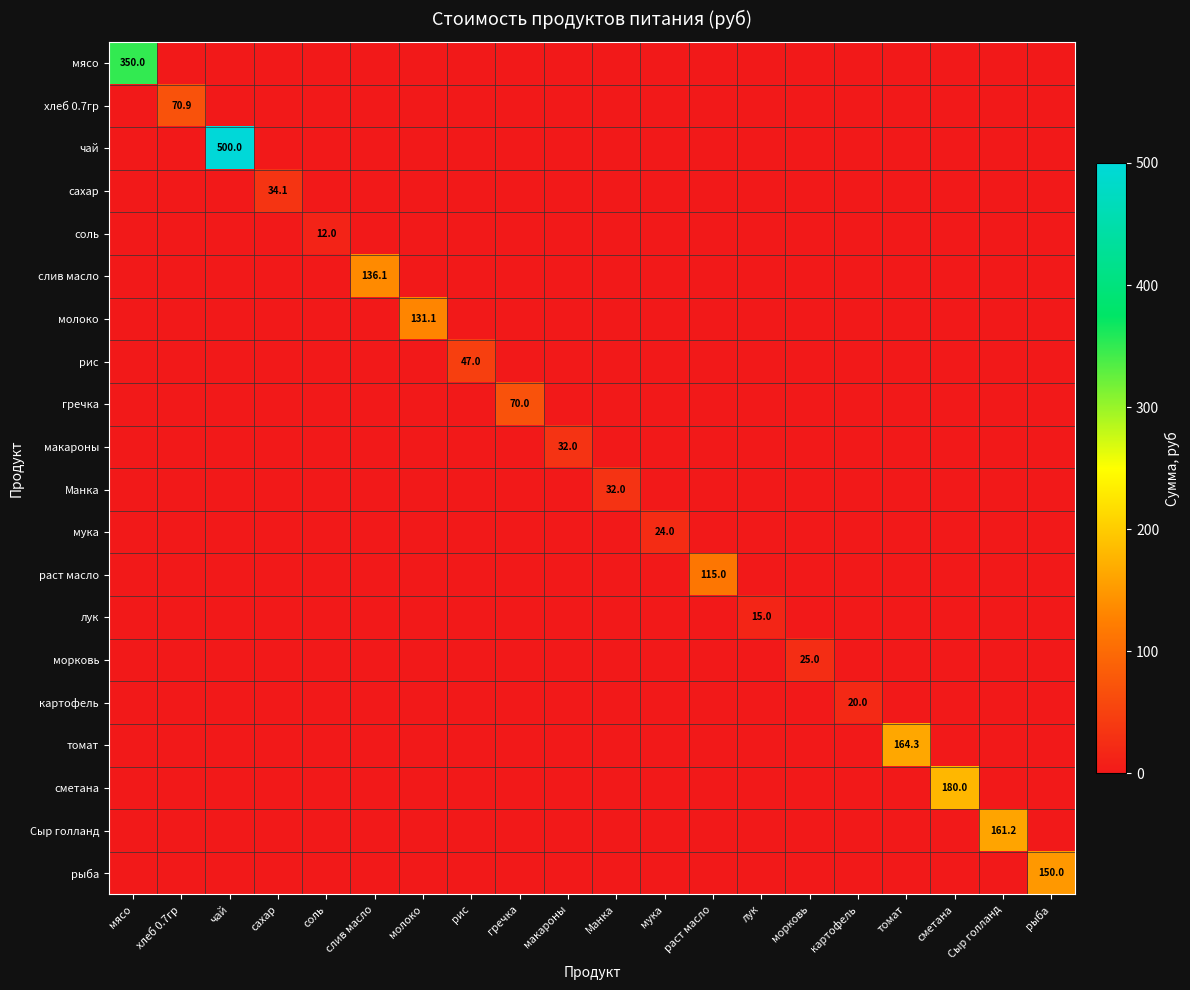

Read the молоко value at молоко.

131.1